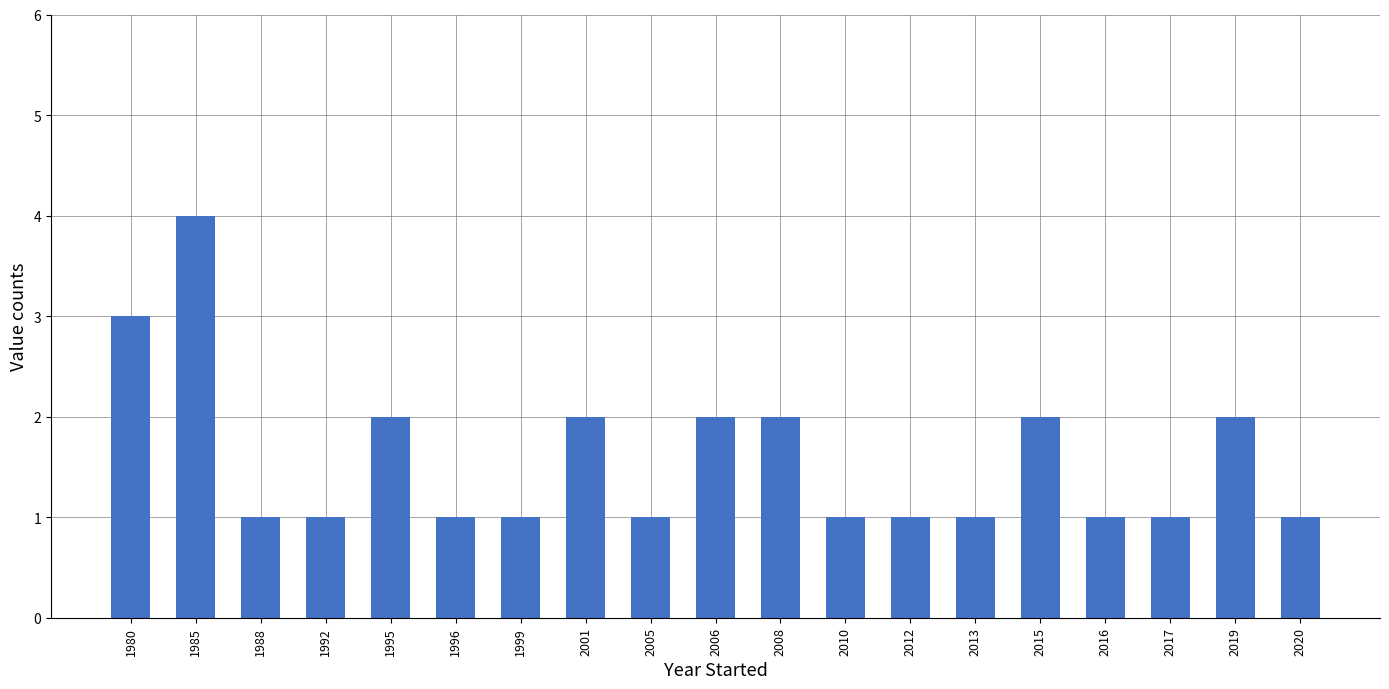

At which category does the chart reach its peak across all series?

1985